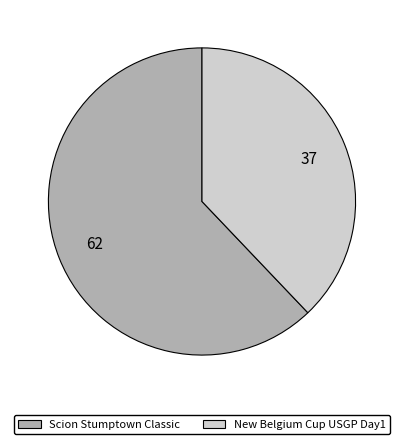

True or false: New Belgium Cup USGP Day1 accounts for 29% of the total.

False